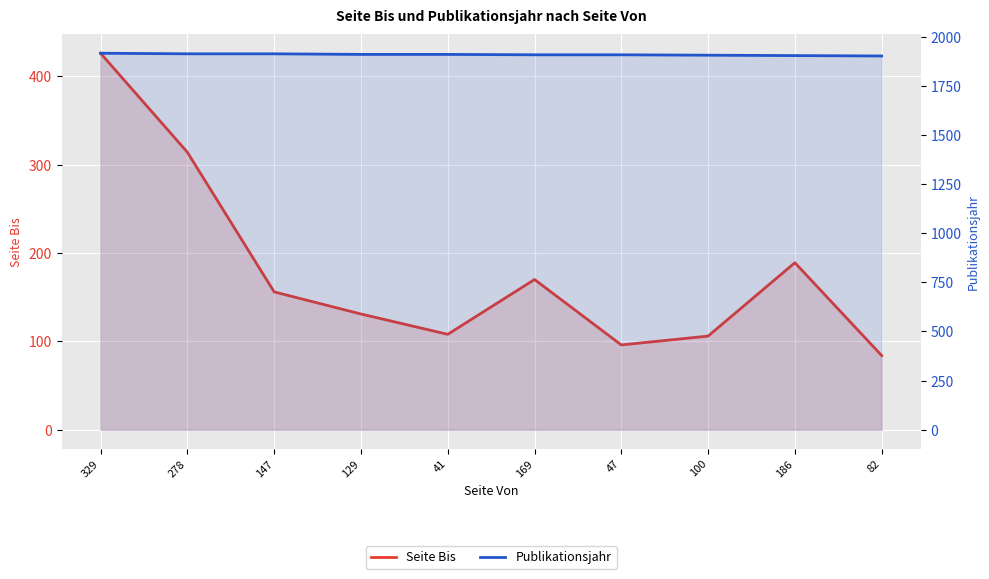

True or false: Publikationsjahr has more than 1 interior local peaks.

False